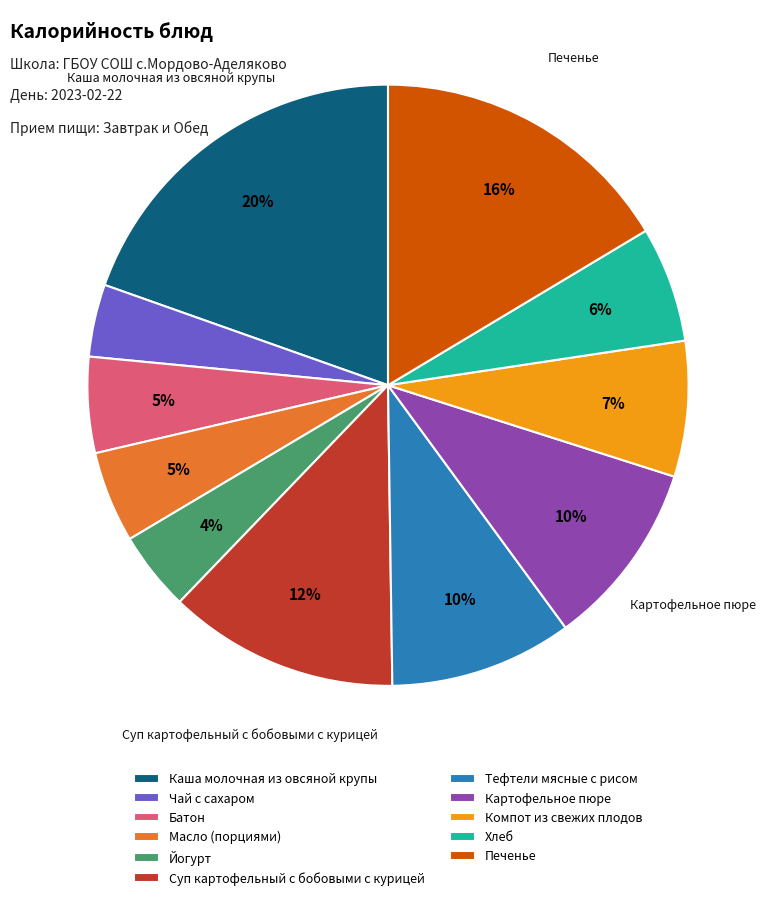

Which slice is the largest?

Каша молочная из овсяной крупы